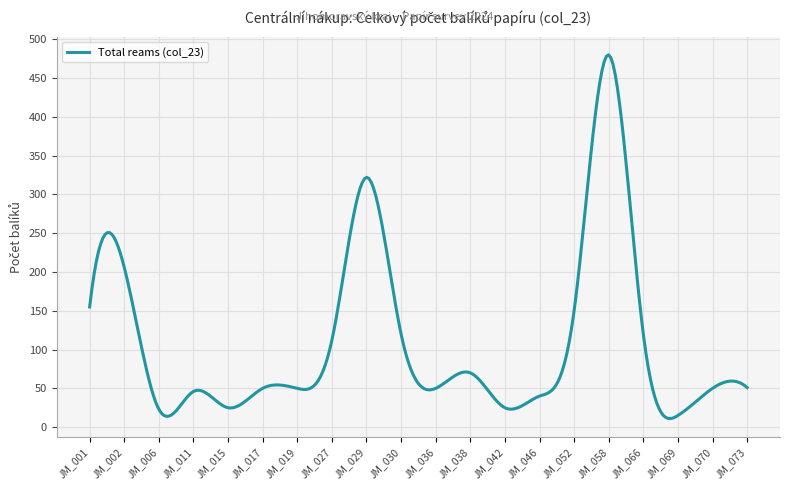

What is the greatest value displayed?

480.0